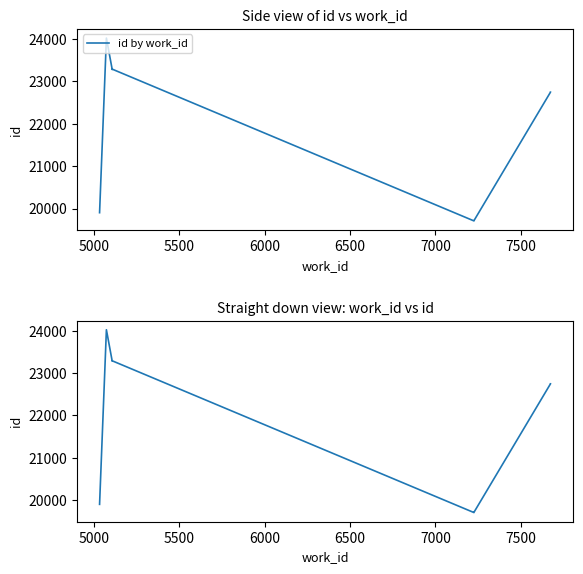

Where is the first local maximum?

5000